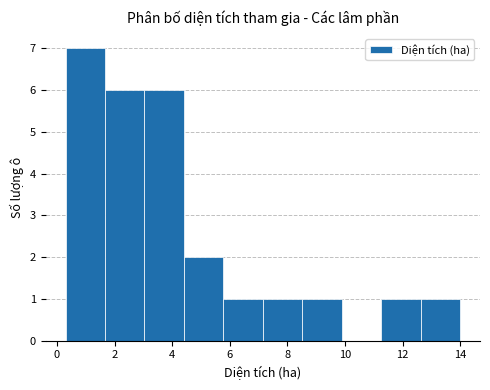

Reading left to right, list every bar in this chart as the range it spans on the x-axis followed by its height. Neither the bar edges nor the heights are printed on the chart, so give them approximately, as read against the axes.

0.4 to 1.6: 7
1.6 to 3.0: 6
3.0 to 4.4: 6
4.4 to 5.8: 2
5.8 to 7.2: 1
7.2 to 8.6: 1
8.6 to 9.8: 1
9.8 to 11.2: 0
11.2 to 12.6: 1
12.6 to 14.0: 1